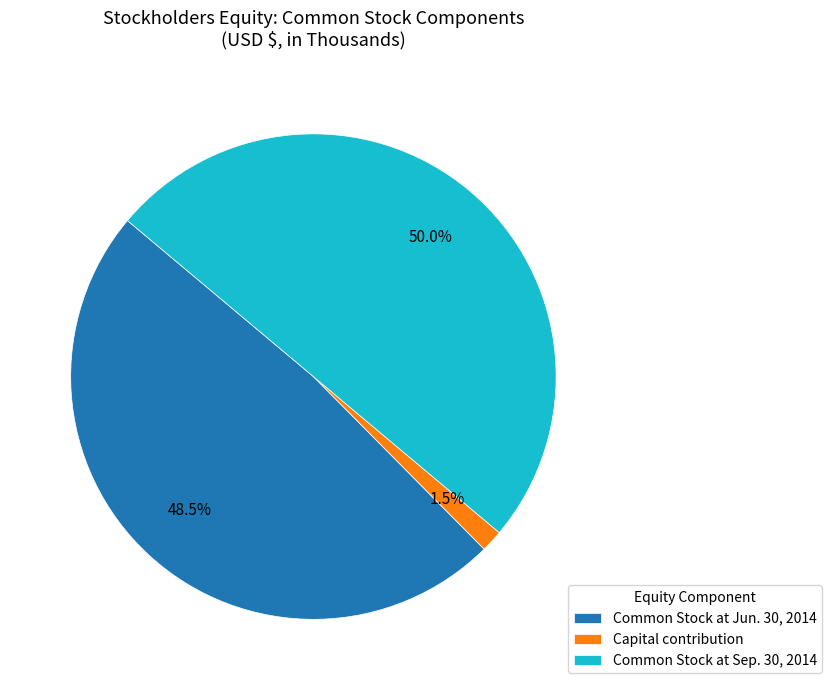

Combined, what portion of the pie is Capital contribution and Common Stock at Jun. 30, 2014?

50.0%